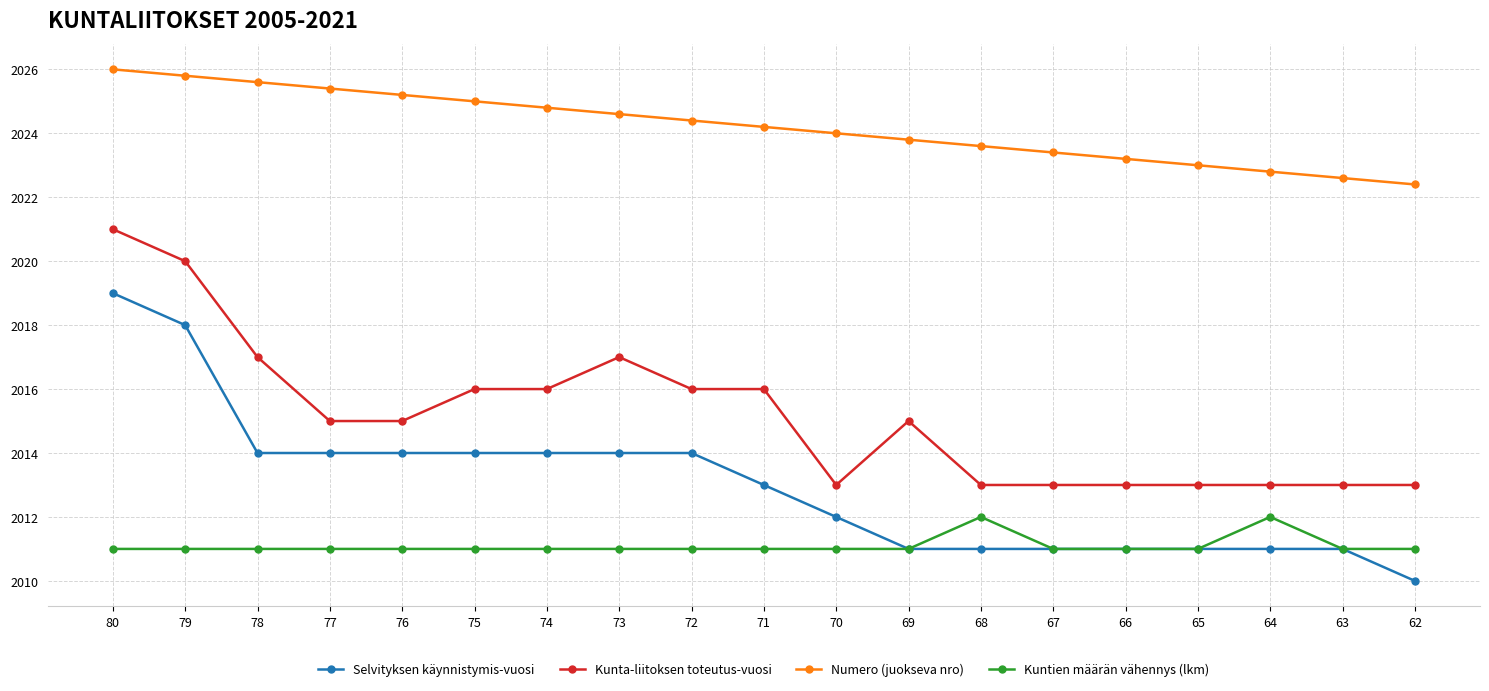

Reading left to right, extract all data points from this chart.

Selvityksen käynnistymis-vuosi: 2019.0	2018.0	2014.0	2014.0	2014.0	2014.0	2014.0	2014.0	2014.0	2013.0	2012.0	2011.0	2011.0	2011.0	2011.0	2011.0	2011.0	2011.0	2010.0
Kunta-liitoksen toteutus-vuosi: 2021.0	2020.0	2017.0	2015.0	2015.0	2016.0	2016.0	2017.0	2016.0	2016.0	2013.0	2015.0	2013.0	2013.0	2013.0	2013.0	2013.0	2013.0	2013.0
Numero (juokseva nro): 2026.0	2025.8	2025.6	2025.4	2025.2	2025.0	2024.8	2024.6	2024.4	2024.2	2024.0	2023.8	2023.6	2023.4	2023.2	2023.0	2022.8	2022.6	2022.4
Kuntien määrän vähennys (lkm): 2011.0	2011.0	2011.0	2011.0	2011.0	2011.0	2011.0	2011.0	2011.0	2011.0	2011.0	2011.0	2012.0	2011.0	2011.0	2011.0	2012.0	2011.0	2011.0